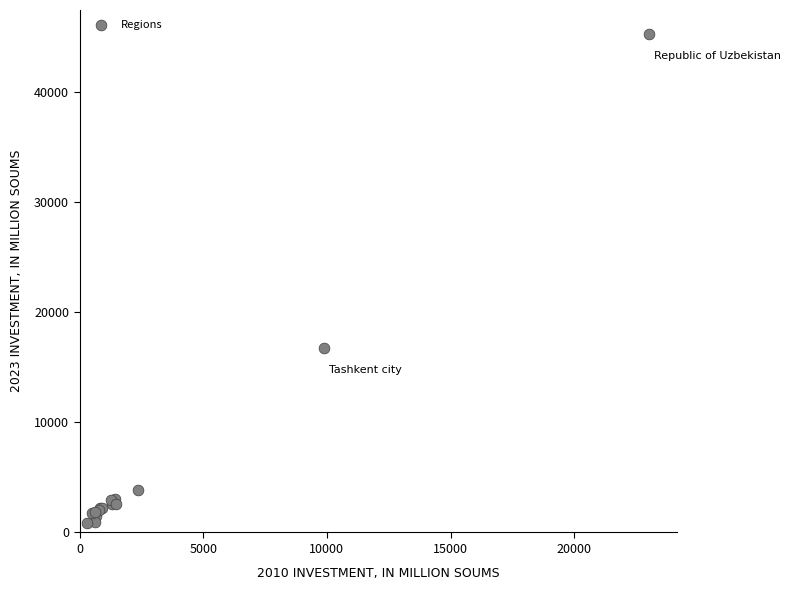

What Y value in the scatter plot is closest to 23029?

16709